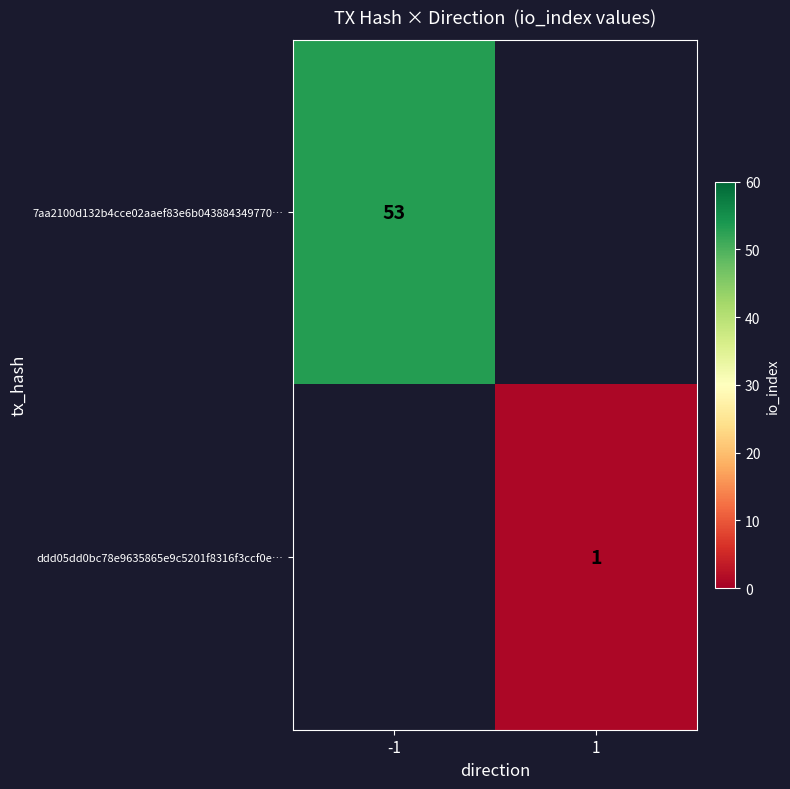

True or false: 7aa2100d132b4cce02aaef83e6b043884349770… has a value of 88 at -1.

False